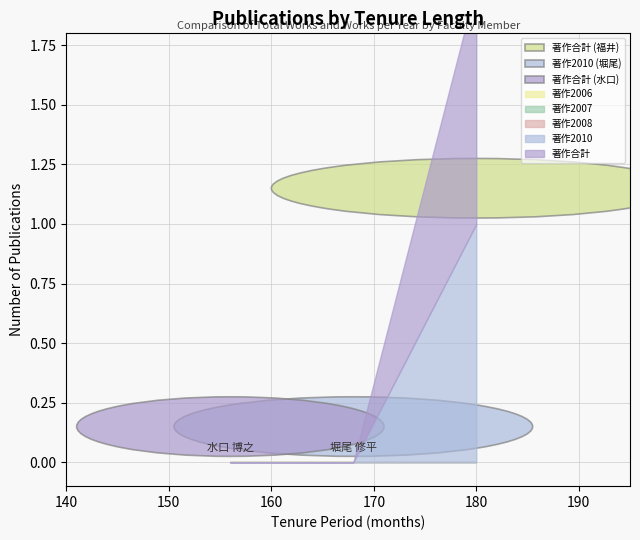

Is the value of 著作2007 at 水口 博之 greater than the value of 在籍月数 at 福井 裕行?

No